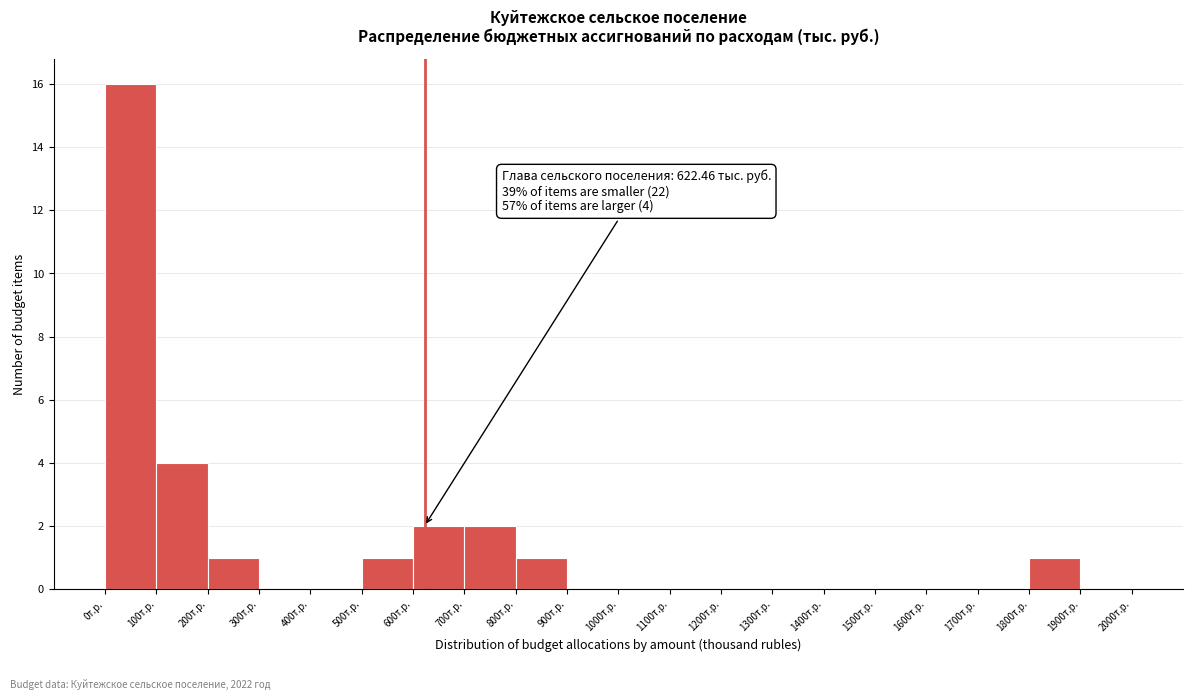

Which range on the x-axis has the tallest bar?

0 to 100